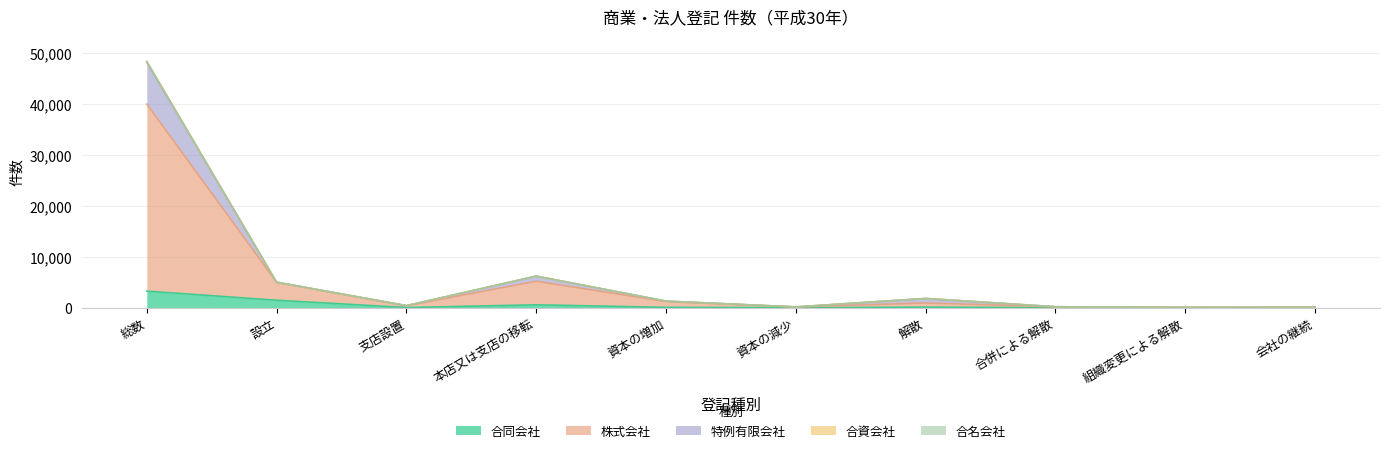

What is the approximate value of 株式会社 at 設立, to the nearest 50?

5000